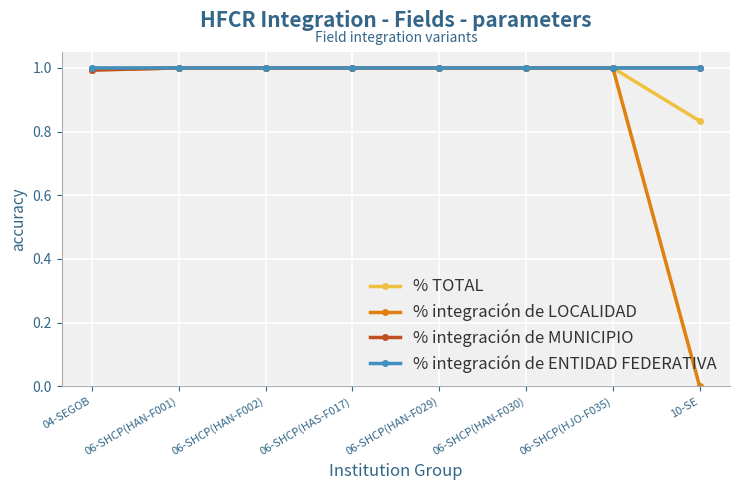

What is the label of the 1st point from the right?

10-SE